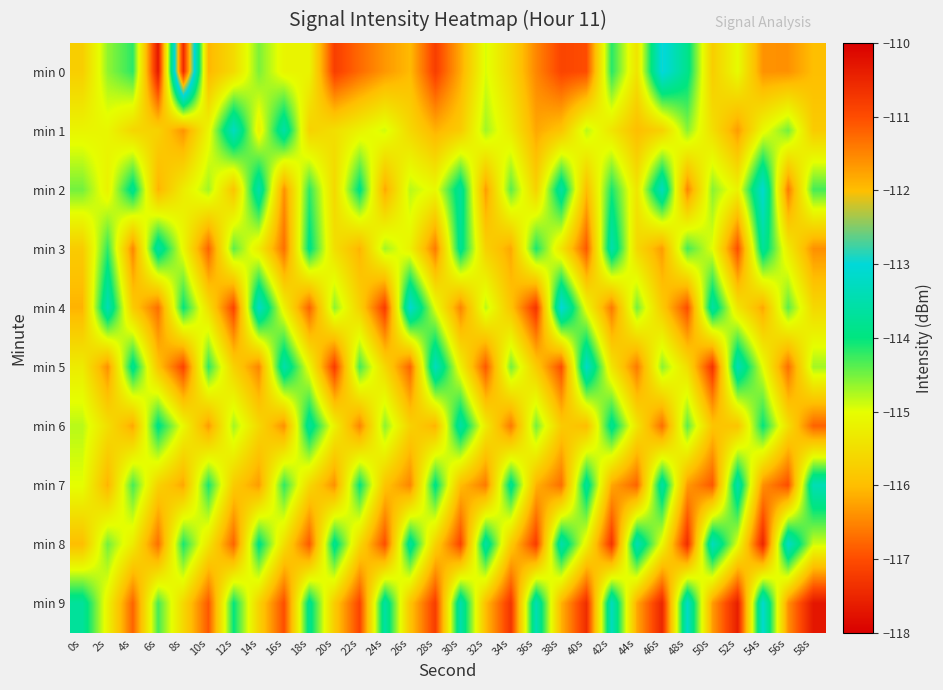

Which category has the highest value across all series?

8s